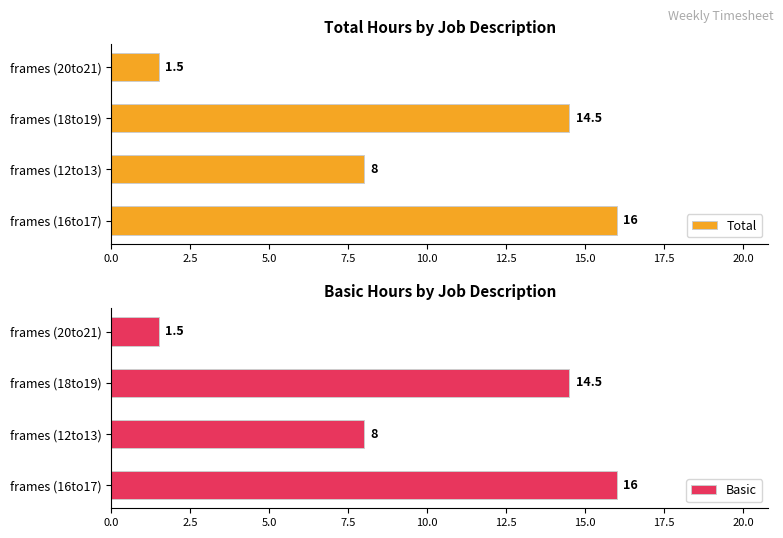

The value of Total at frames (18to19) is 14.5. True or false?

True